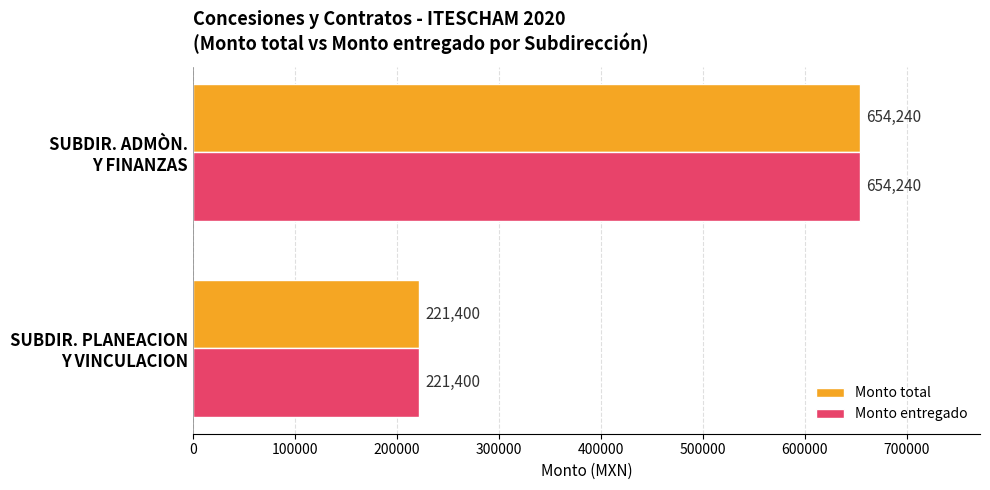

What is the average value of the Monto entregado series?

437820